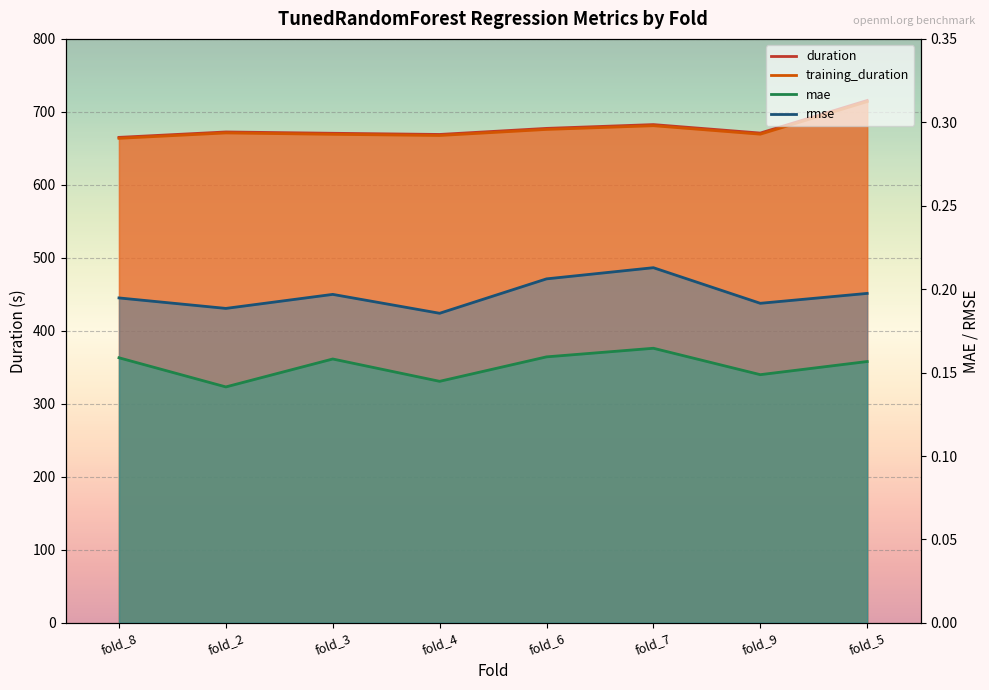

What is the spread (max minus min) of values at fold_6?

677.2